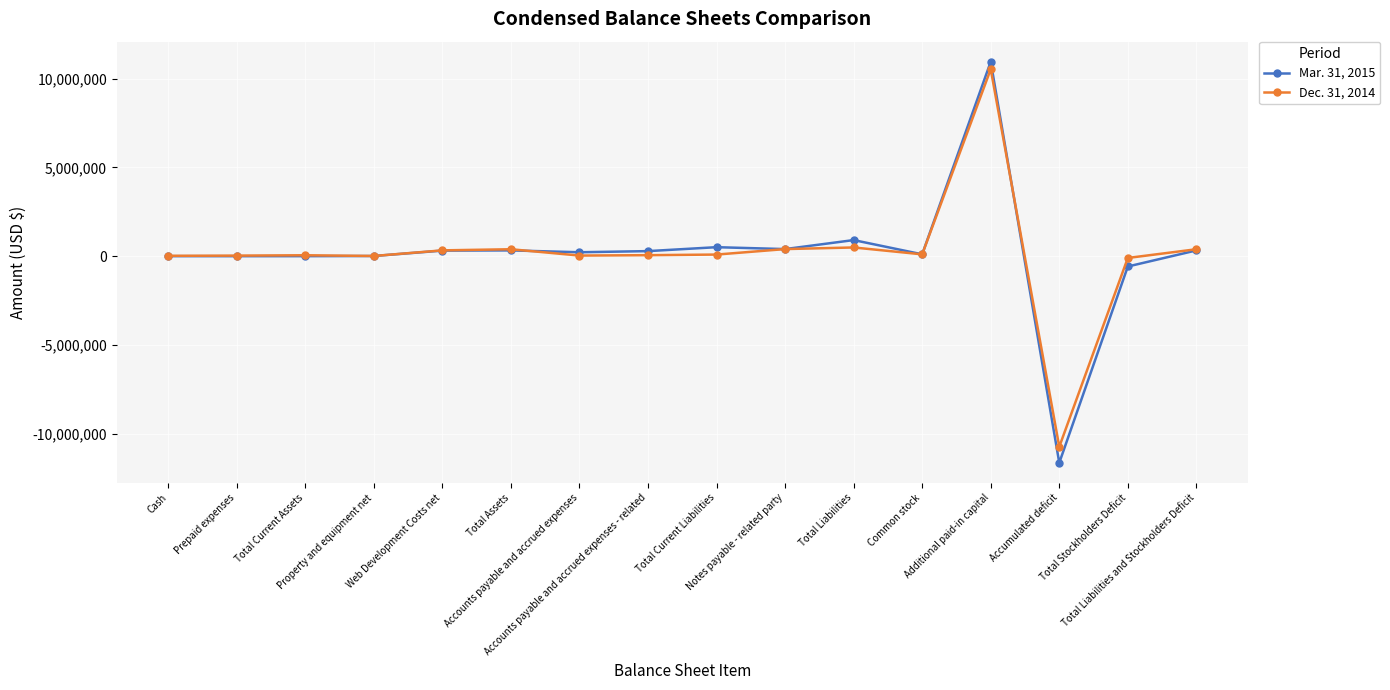

Is the value of Dec. 31, 2014 at Additional paid-in capital greater than the value of Mar. 31, 2015 at Total Liabilities?

Yes